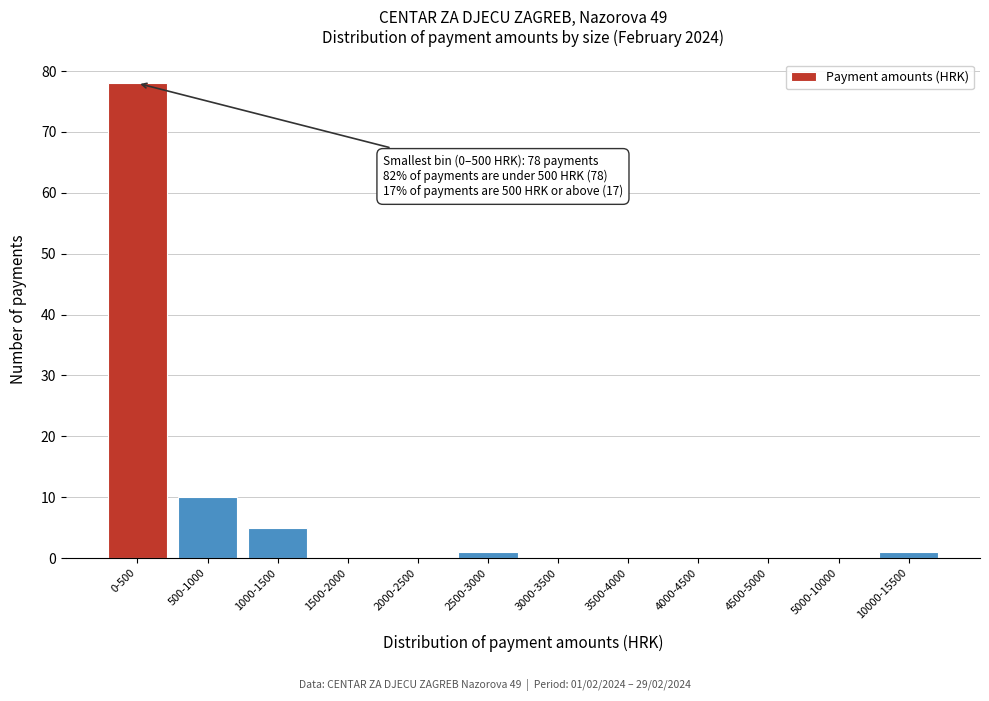

Reading right to left, transcribe all the data shown in this chart.

10000-15500=1	5000-10000=0	4500-5000=0	4000-4500=0	3500-4000=0	3000-3500=0	2500-3000=1	2000-2500=0	1500-2000=0	1000-1500=5	500-1000=10	0-500=78